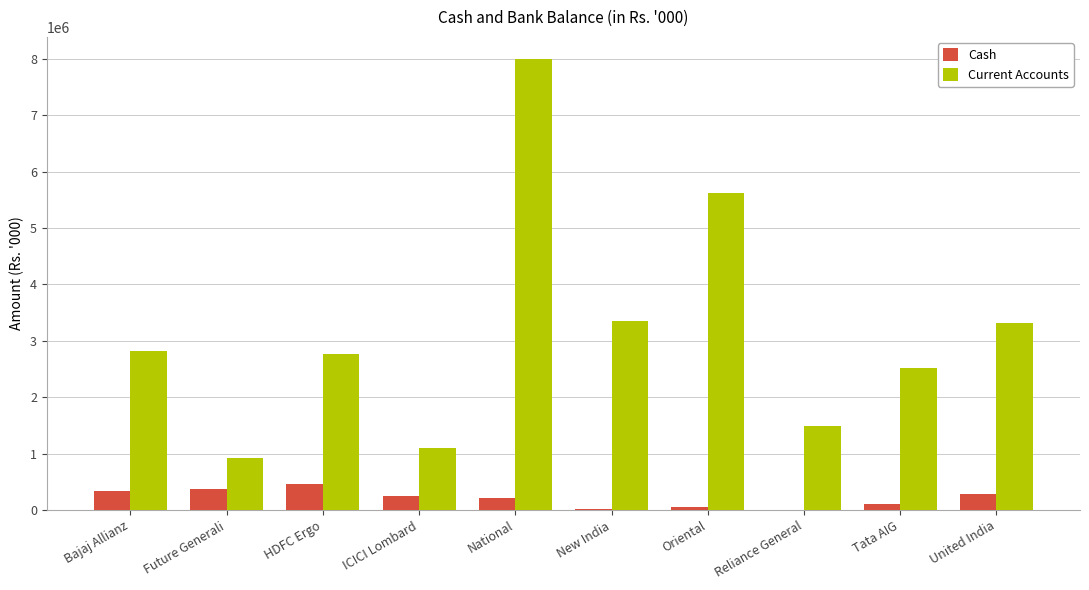

What is the sum of all Cash values?

2140748